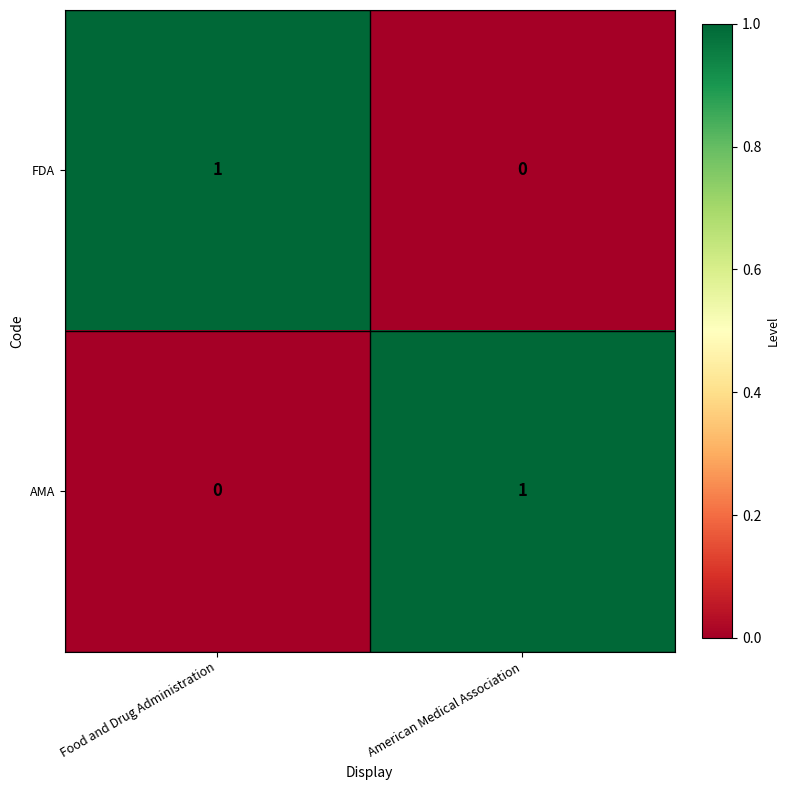

Reading left to right, list all the values displayed in this chart.

FDA: 1	0
AMA: 0	1